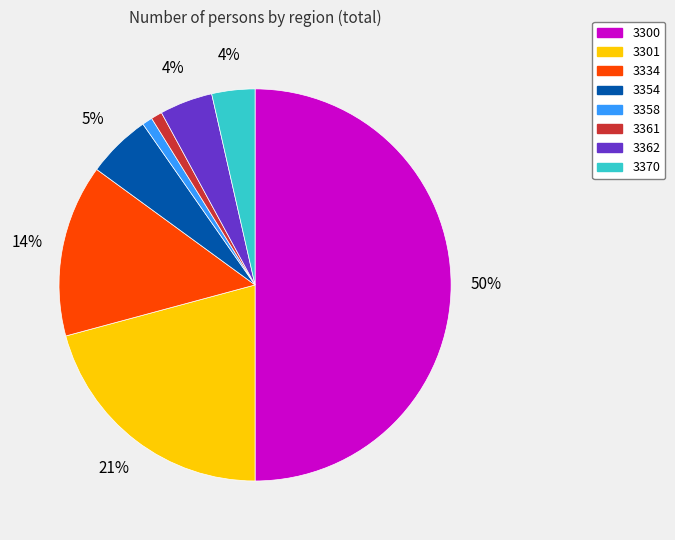

Do 3361 and 3301 together represent more than half of the pie?

No